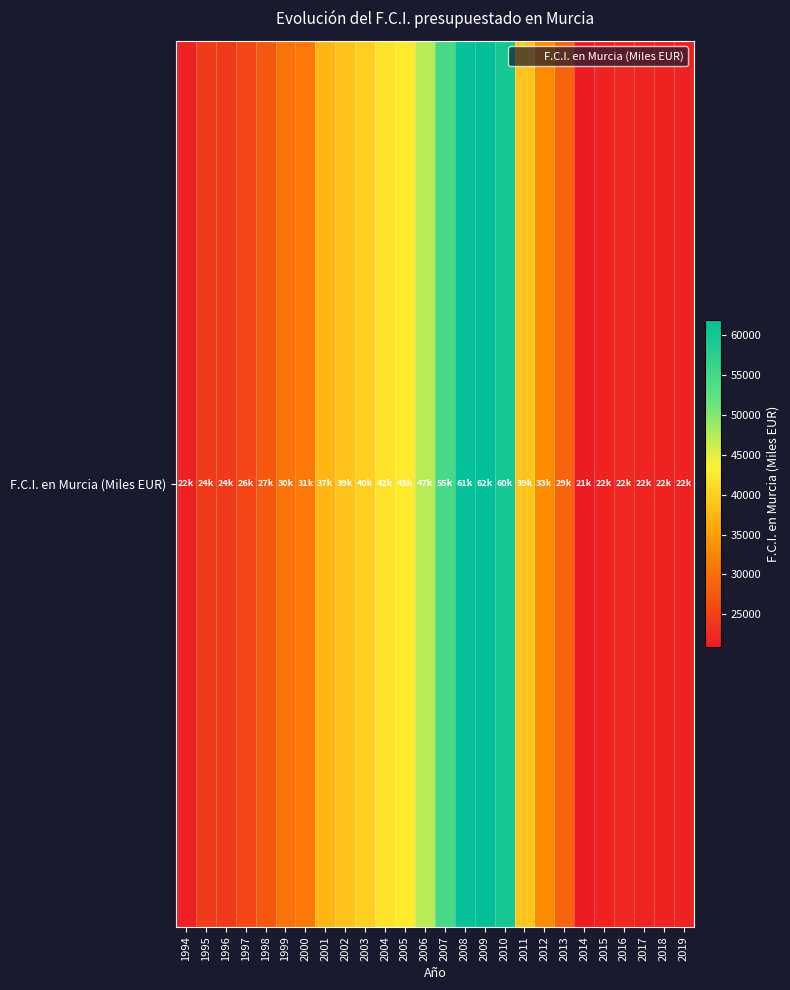

The chart shows a value of 22159.0 at 2016. True or false?

True